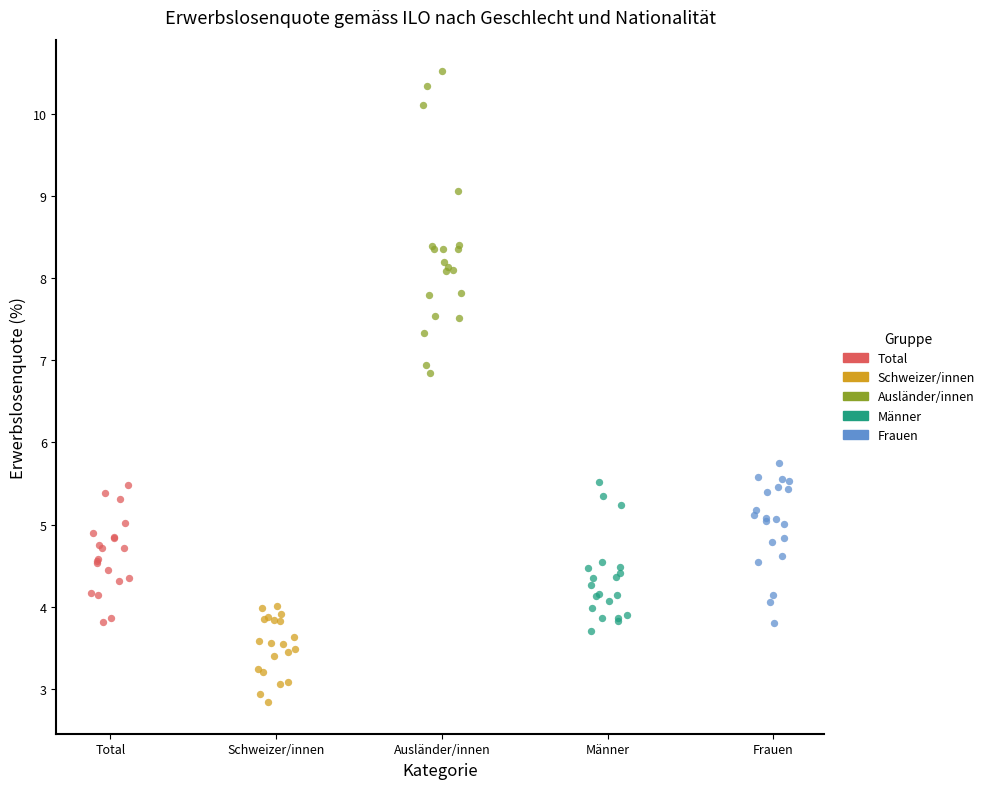

Which series has the largest Y range (max minus min)?

Ausländer/innen